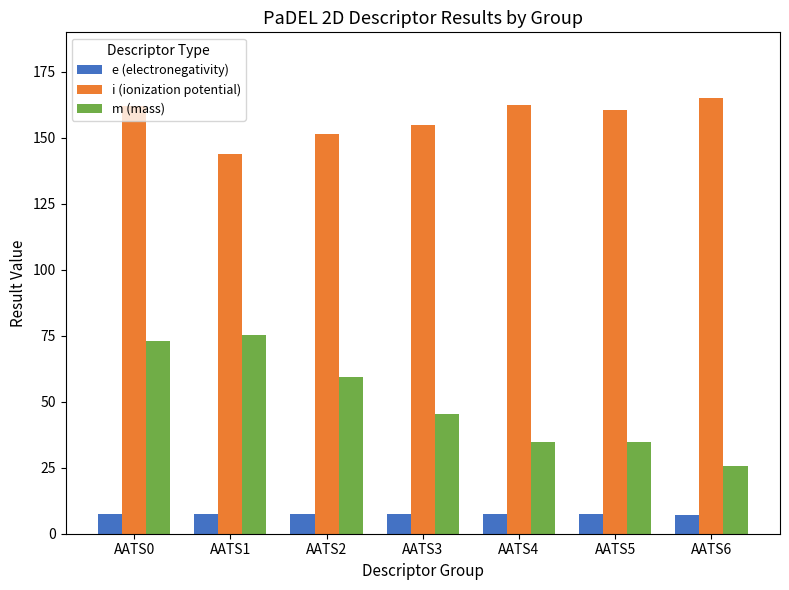

What is the sum of all m (mass) values?

348.2